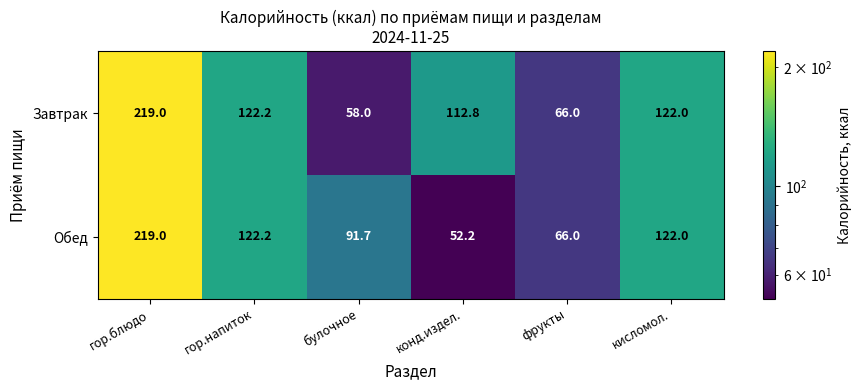

Reading left to right, extract all data points from this chart.

Завтрак: гор.блюдо=219.0	гор.напиток=122.2	булочное=58.0	конд.издел.=112.8	фрукты=66.0	кисломол.=122.0
Обед: гор.блюдо=219.0	гор.напиток=122.2	булочное=91.7	конд.издел.=52.2	фрукты=66.0	кисломол.=122.0